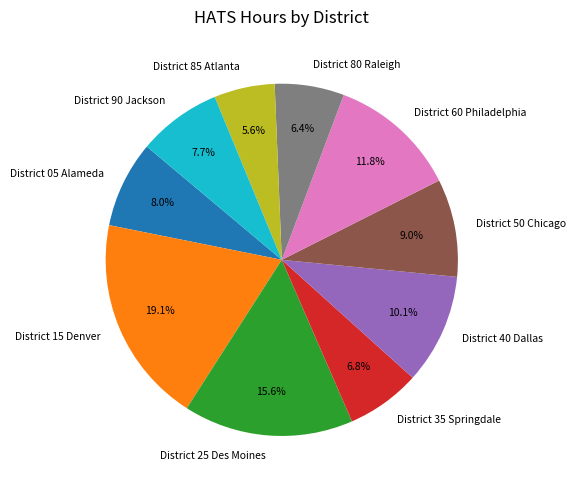

The District 50 Chicago slice represents 9% of the pie. True or false?

True